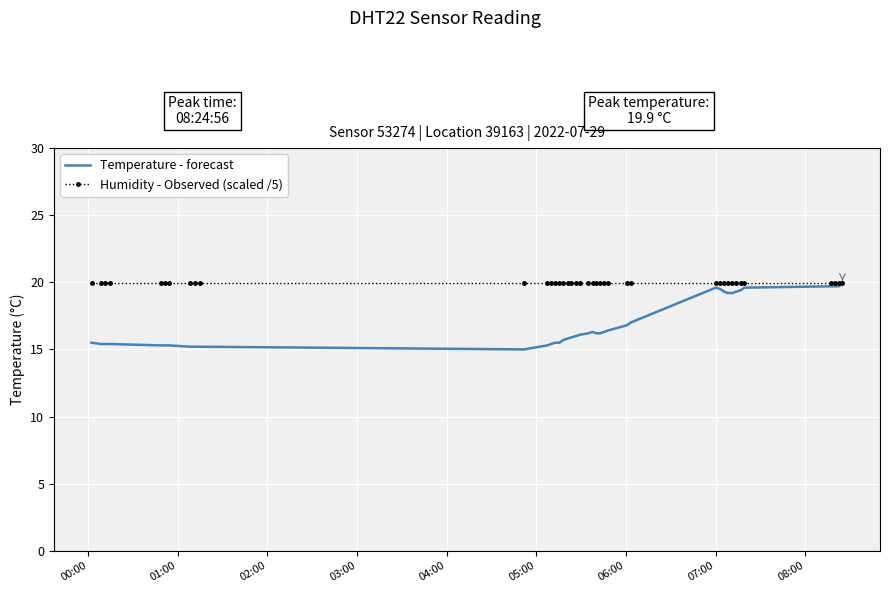

What is the difference between the maximum and minimum values in the Temperature - forecast series?

4.9